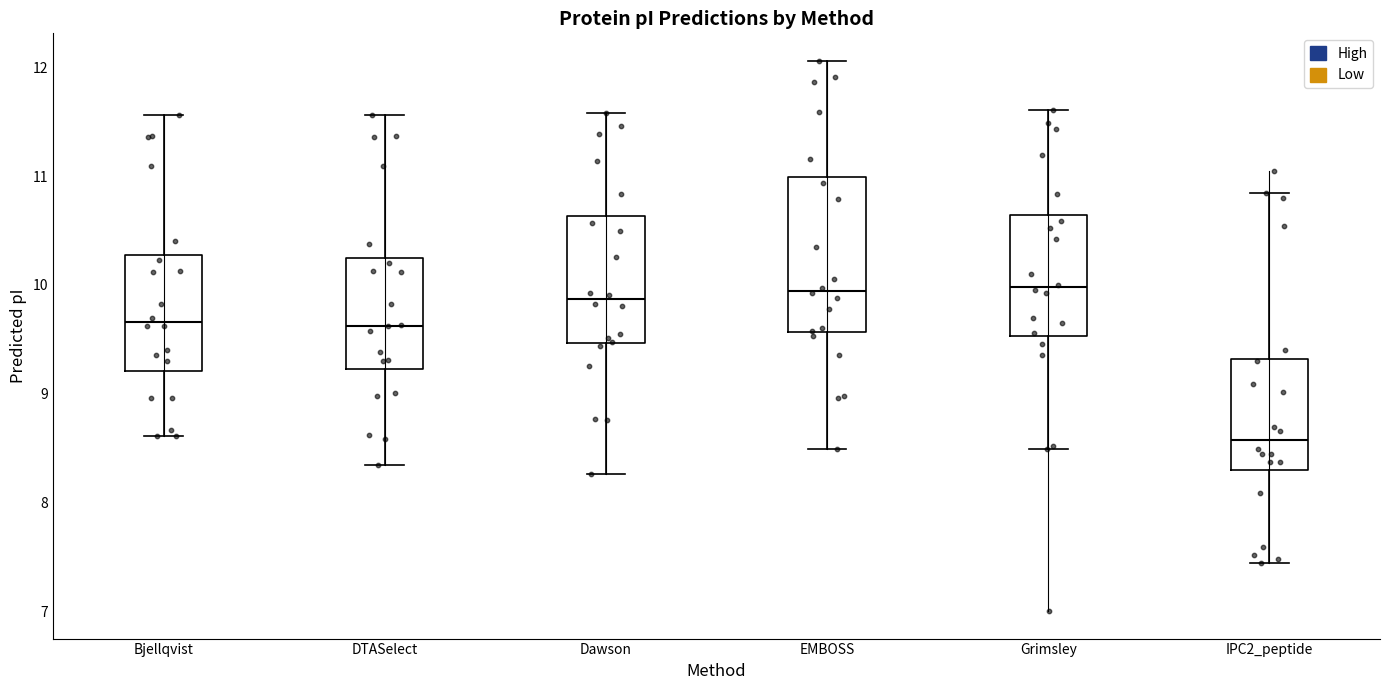

Reading left to right, read every box against the y-axis: the position of its median line, the range the box covers, and the ends of its whiskers. The values are not printed on the chart, so give them approximately, as read against the axis.

Bjellqvist: median 9.7, box 9.2 to 10.3, whiskers 8.6 to 11.6
DTASelect: median 9.6, box 9.2 to 10.2, whiskers 8.3 to 11.6
Dawson: median 9.9, box 9.5 to 10.6, whiskers 8.3 to 11.6
EMBOSS: median 9.9, box 9.6 to 11.0, whiskers 8.5 to 12.1
Grimsley: median 10.0, box 9.5 to 10.6, whiskers 8.5 to 11.6
IPC2_peptide: median 8.6, box 8.3 to 9.3, whiskers 7.4 to 10.8